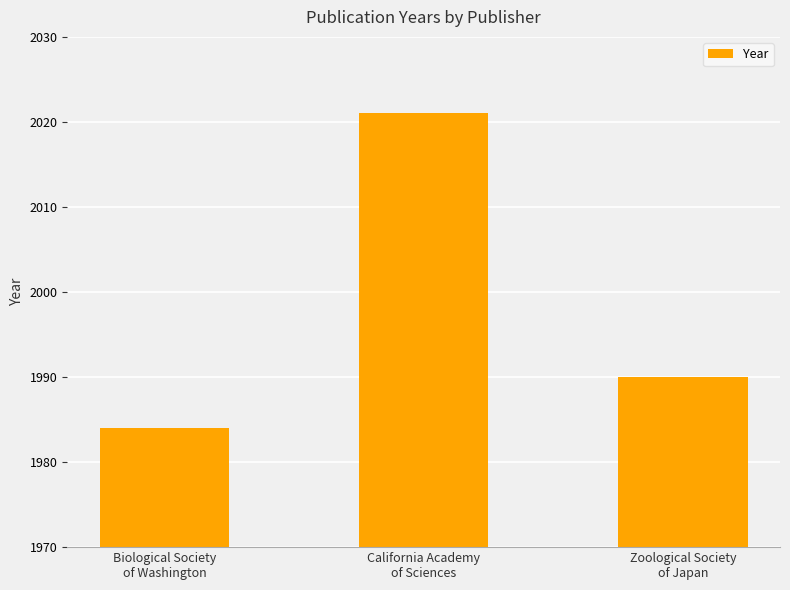

What is the label of the 1st bar from the left?

Biological Society
of Washington